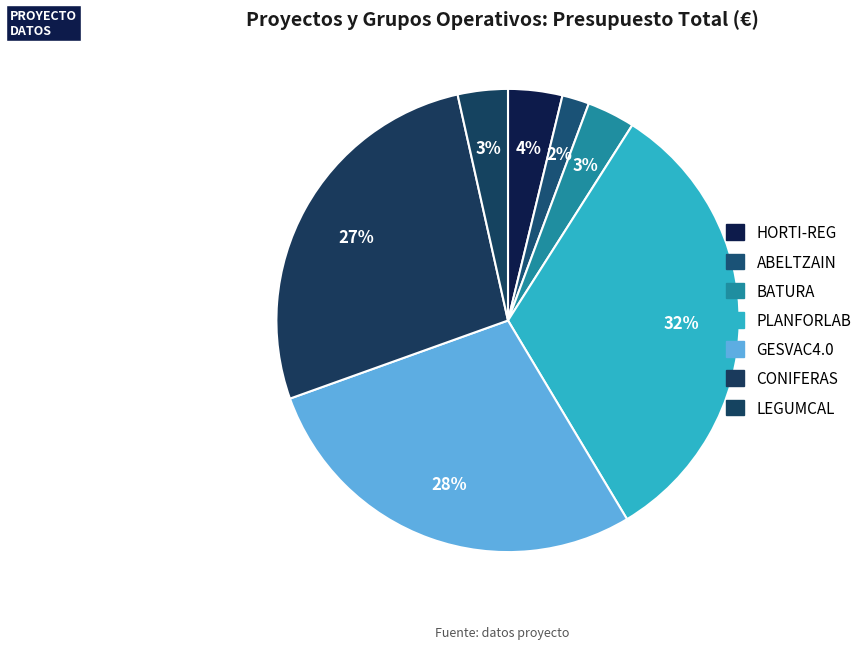

True or false: BATURA accounts for 3% of the total.

True